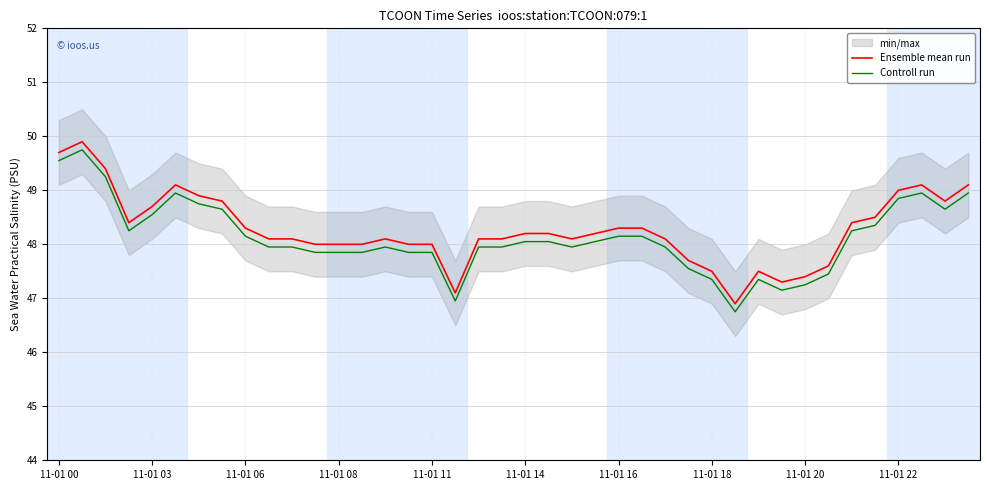

What position from the right is 34?

6